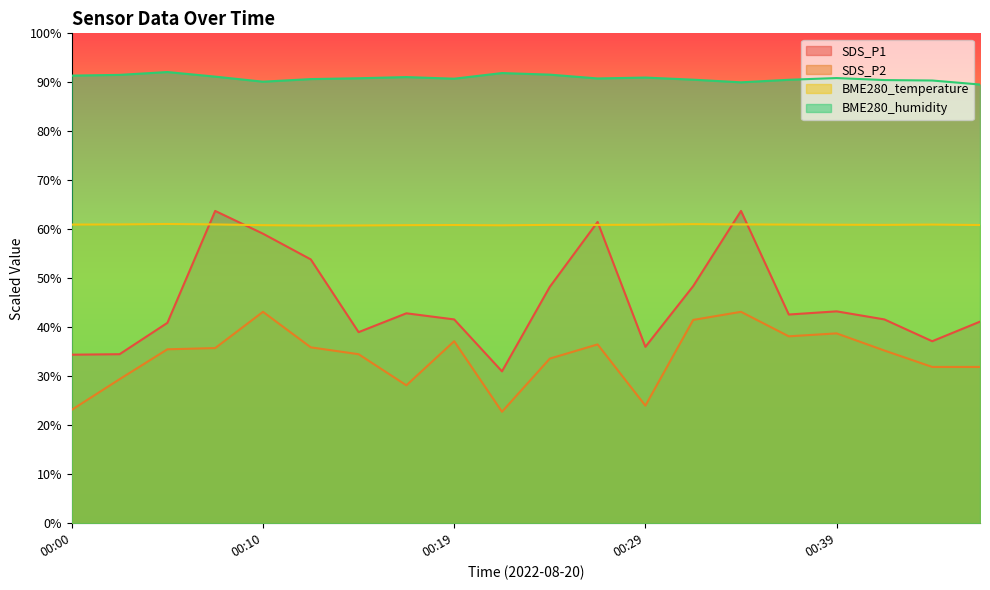

Where is SDS_P2 nearest to the value 32?

00:44